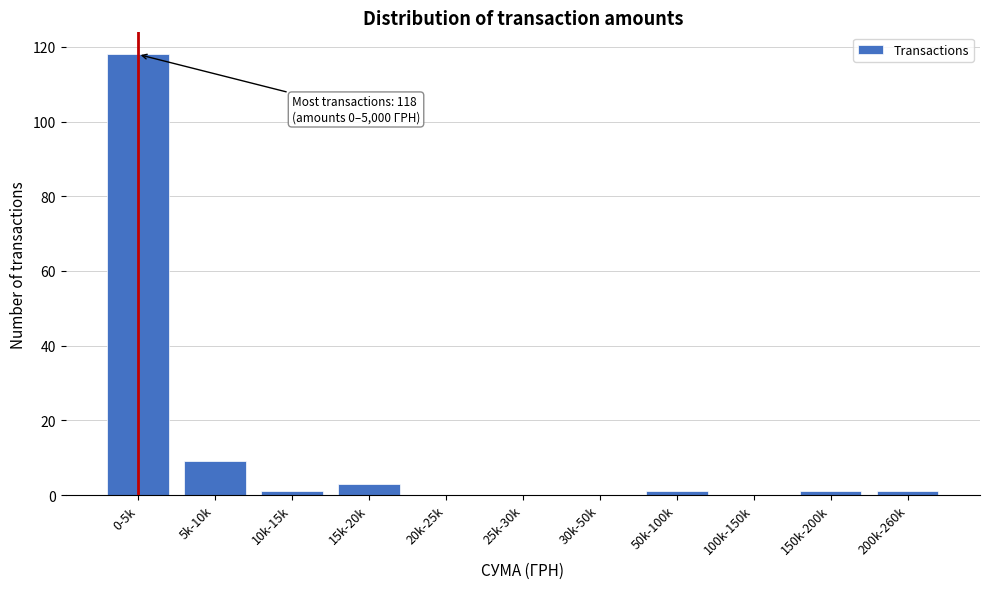

Reading left to right, list all the values displayed in this chart.

0-5k=118	5k-10k=9	10k-15k=1	15k-20k=3	20k-25k=0	25k-30k=0	30k-50k=0	50k-100k=1	100k-150k=0	150k-200k=1	200k-260k=1